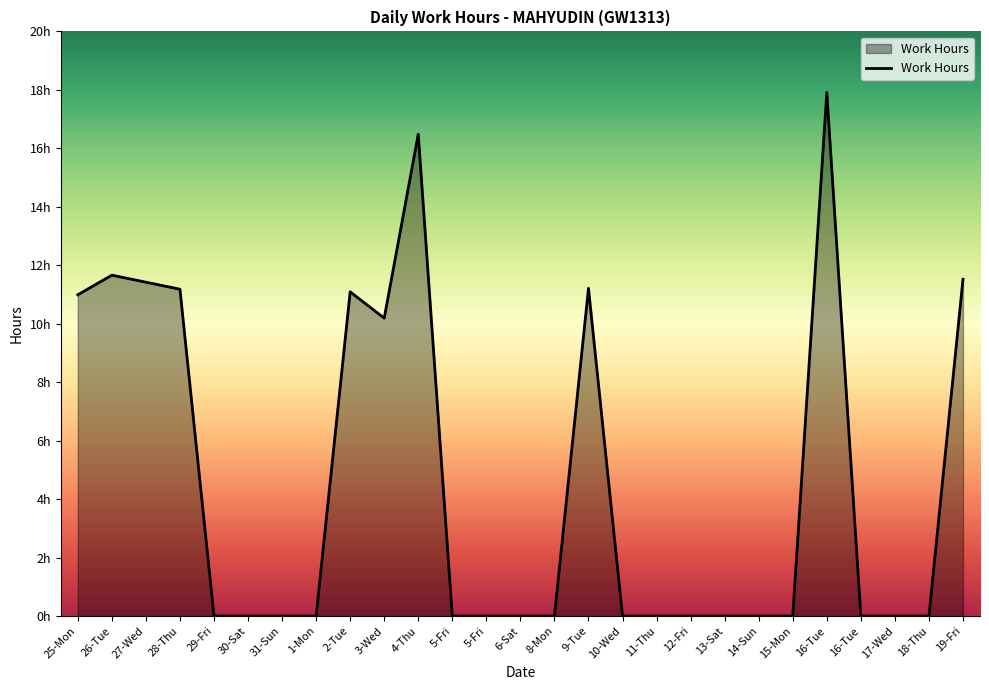

Is it true that the value at 25-Mon is 11.0?

True